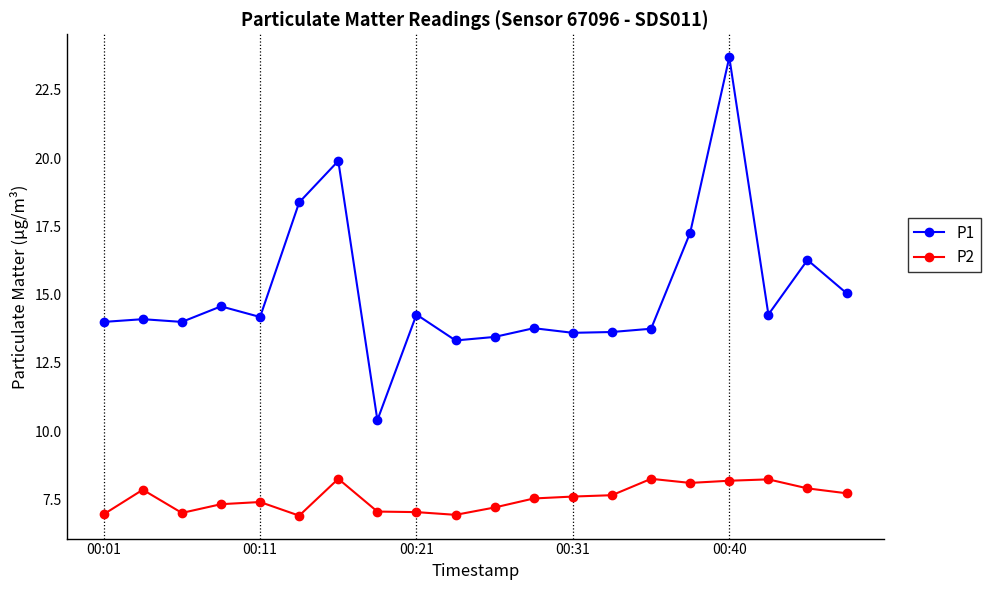

What is the sum of all P1 values?

301.9